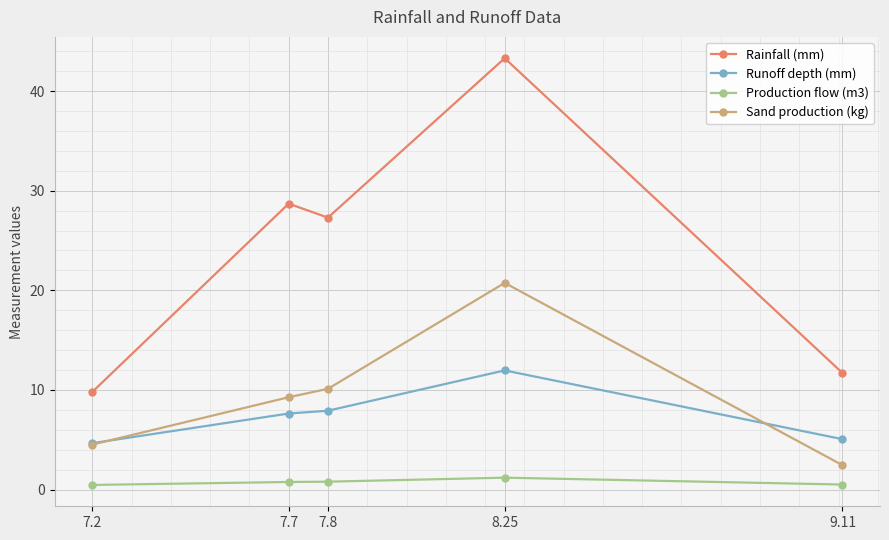

How many lines are shown in the chart?

4